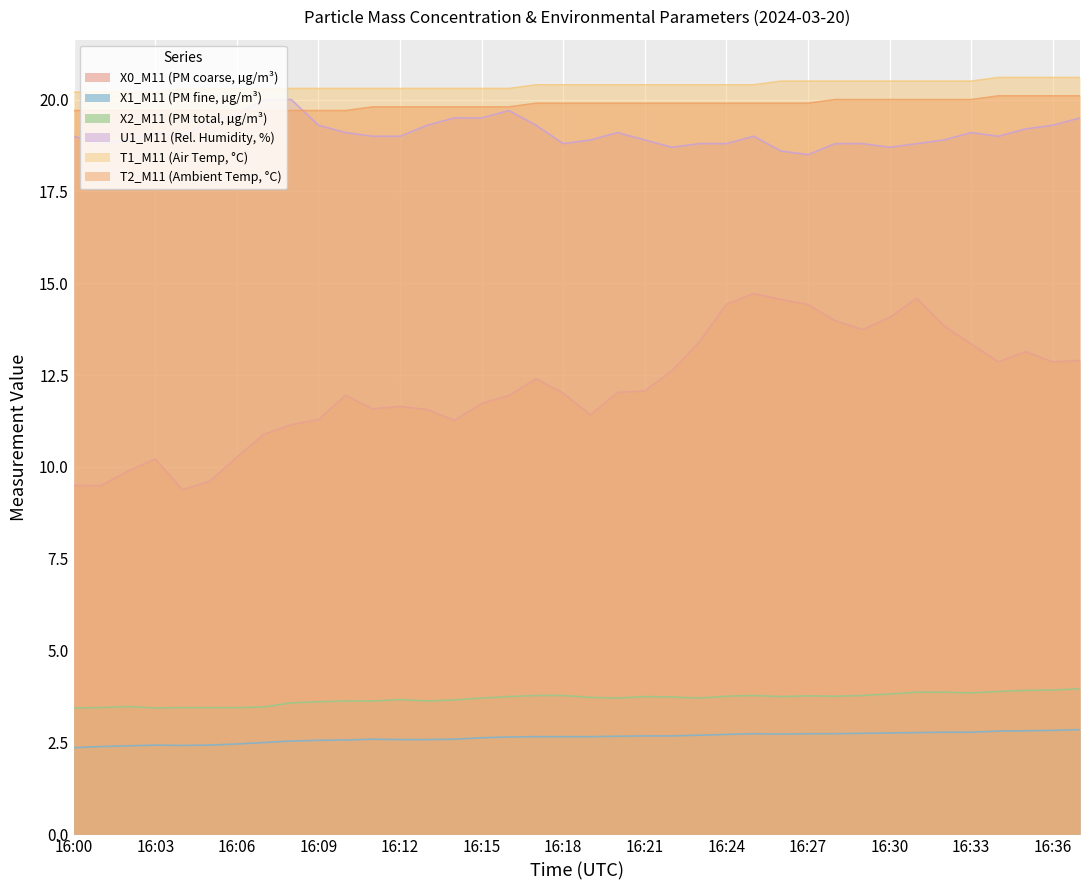

Which category has the highest value in the T2_M11 series?

16:34